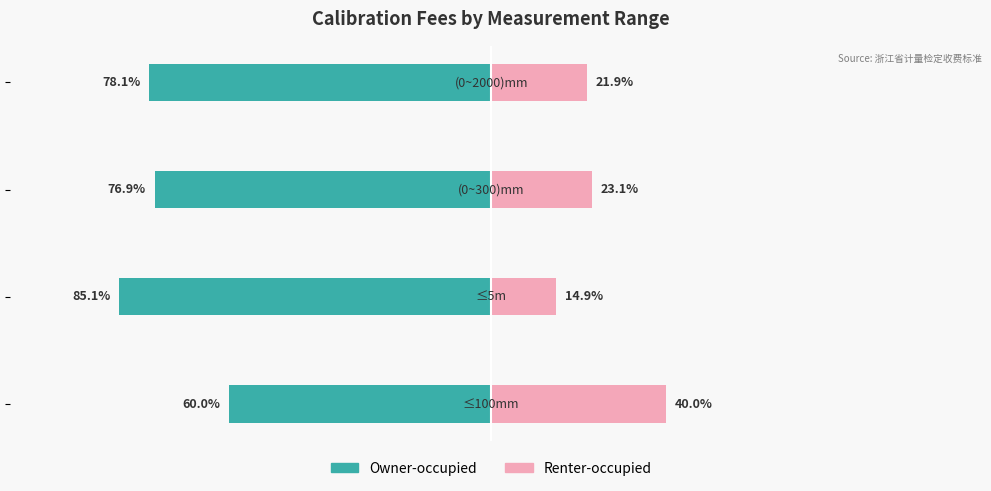

Between 2 and 3, which series saw the biggest shift?

Renter-occupied